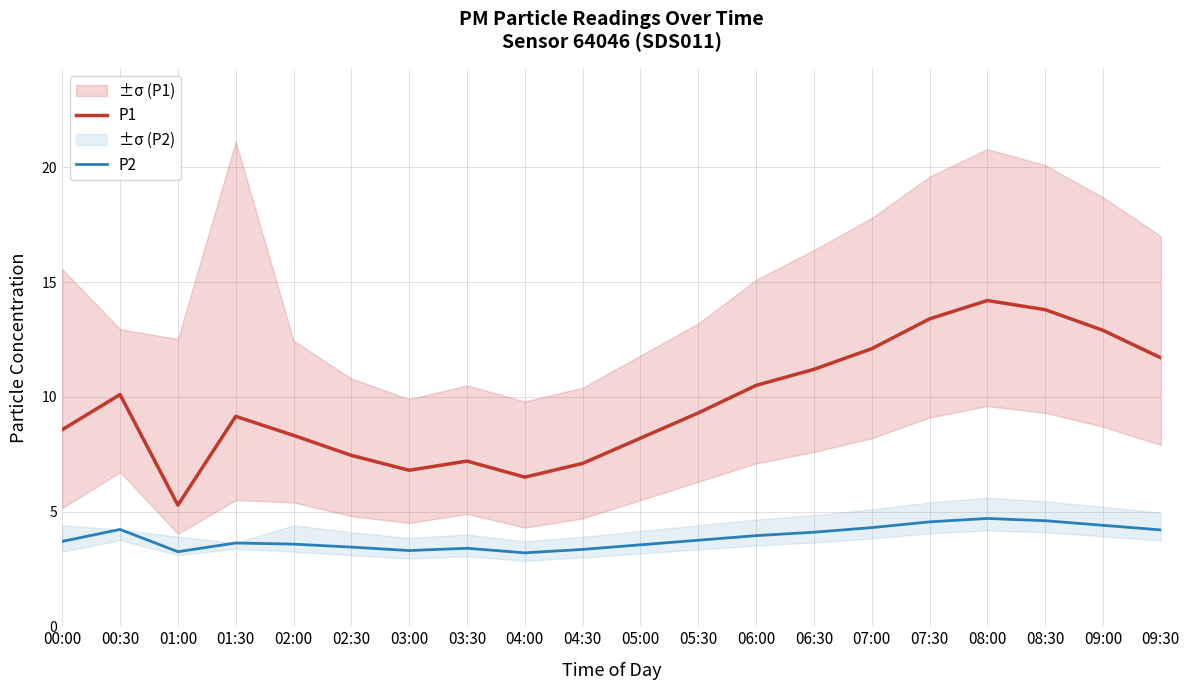

What is the approximate value of P2 at 03:00?

3.3